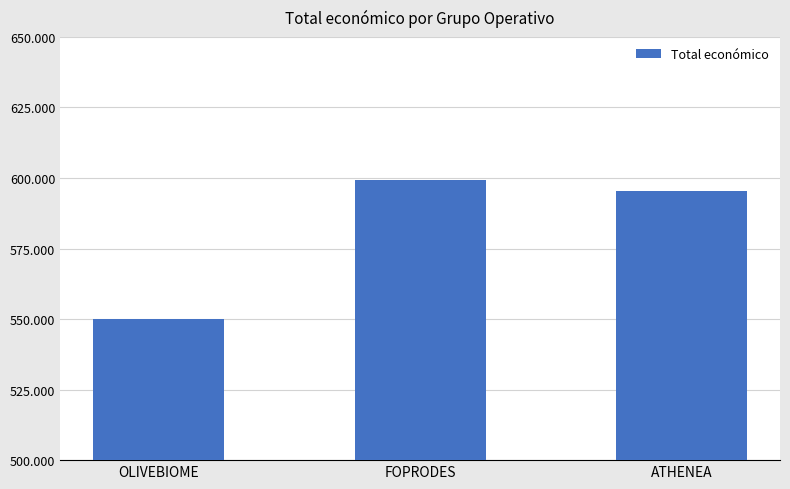

Reading left to right, transcribe all the data shown in this chart.

OLIVEBIOME=550111	FOPRODES=599211	ATHENEA=595436